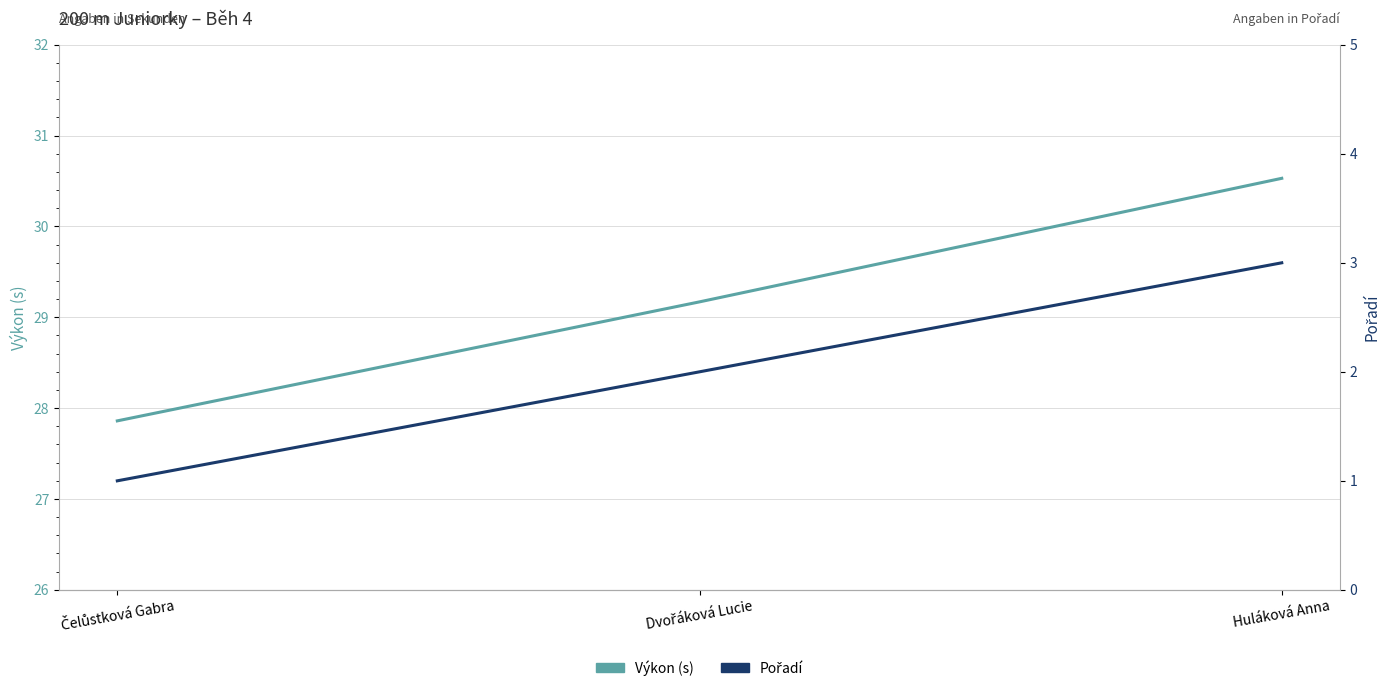

Rank the series at Huláková Anna from lowest to highest value.

Pořadí, Výkon (s)